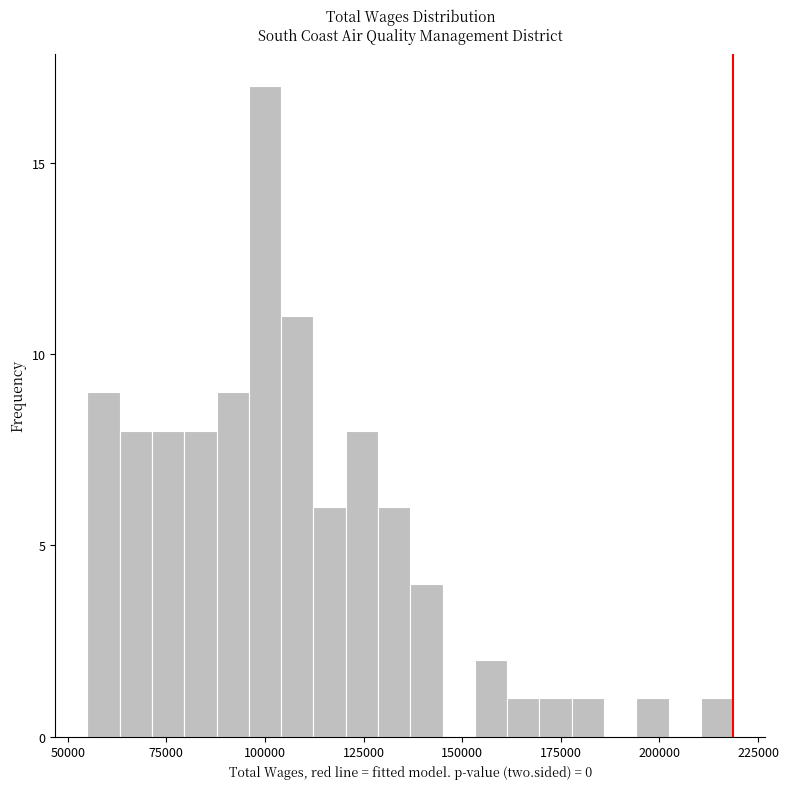

Around what value on the x-axis is the tallest bar? Give the approximate position of its centre, as read against the axis.

100000